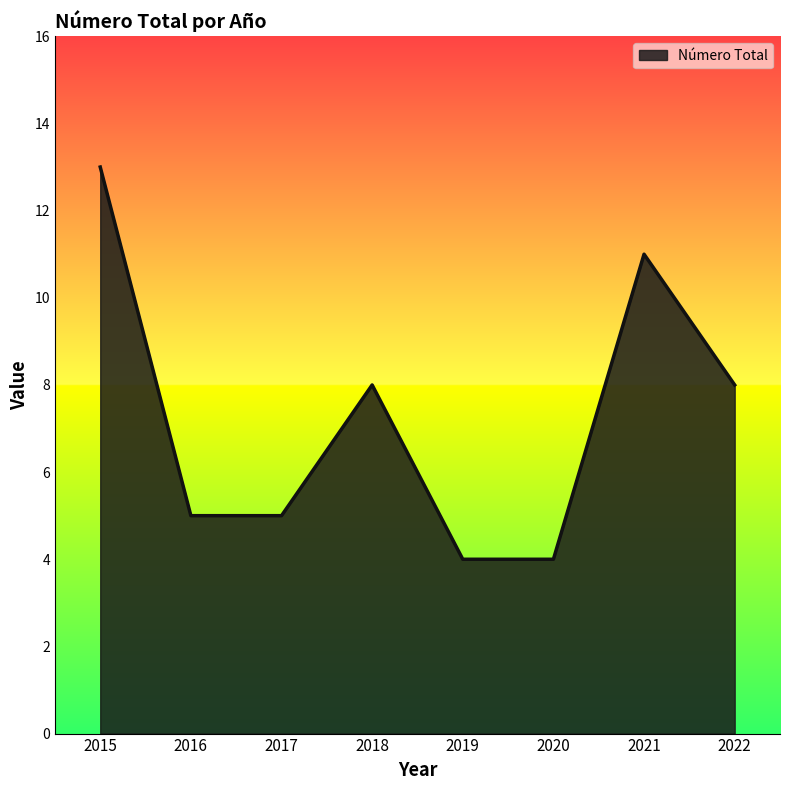

How many lines are shown in the chart?

1